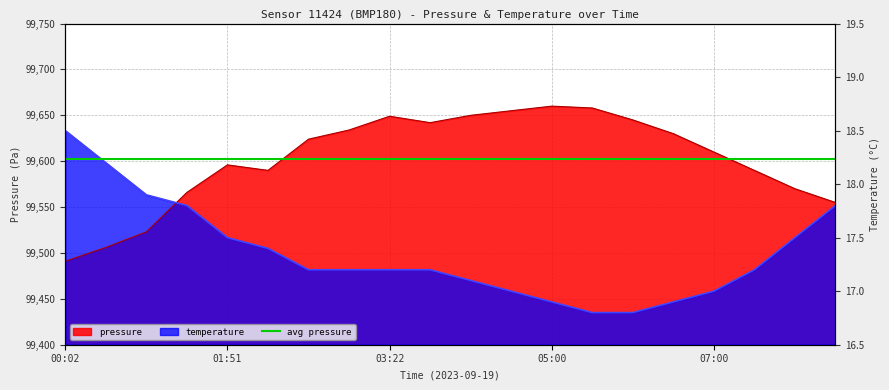

List the series in order of their peak value, highest first.

pressure, temperature